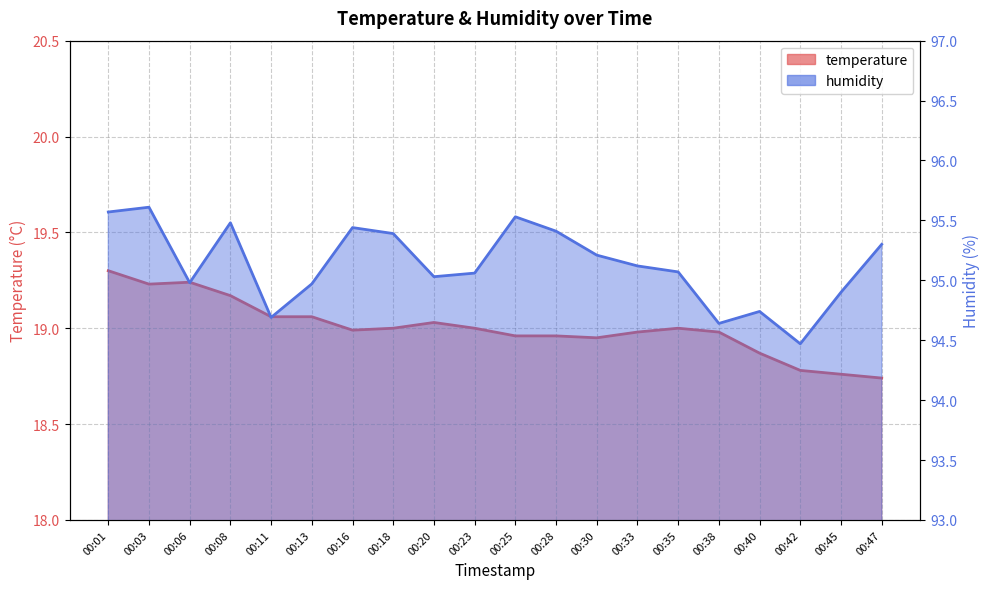

What is the maximum value shown in the chart?

95.6